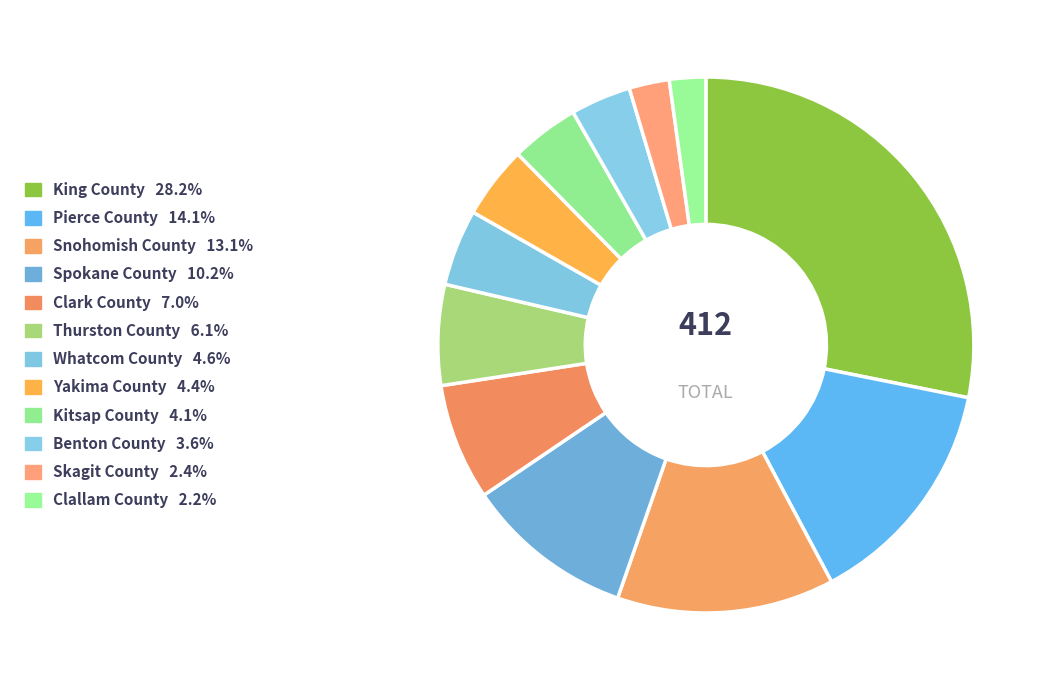

To the nearest percent, what percentage of the pie is Whatcom County?

5%